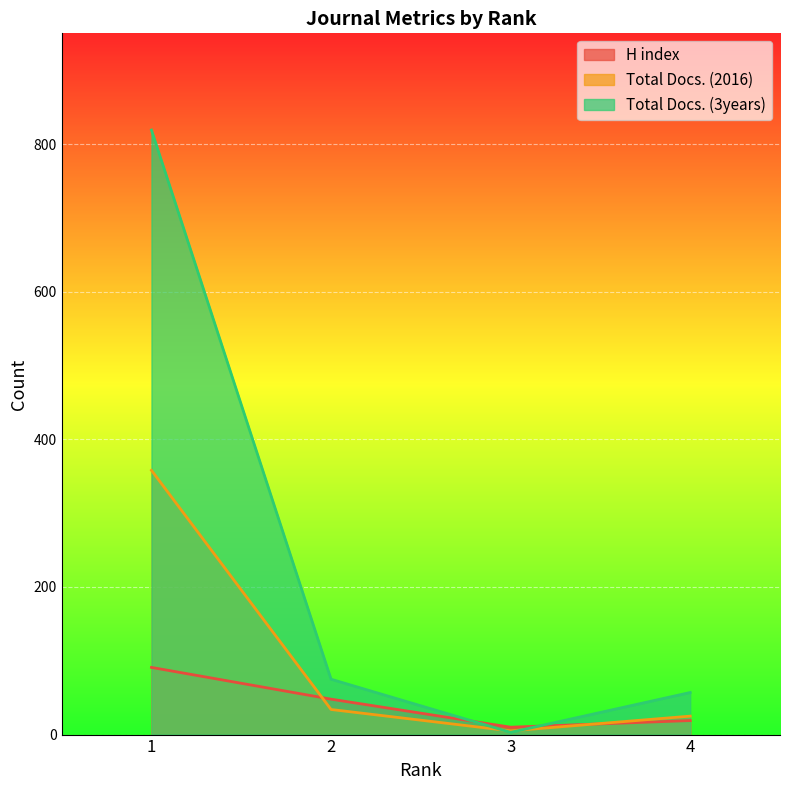

Is the value of Total Docs. (2016) at 1 greater than the value of H index at 3?

Yes